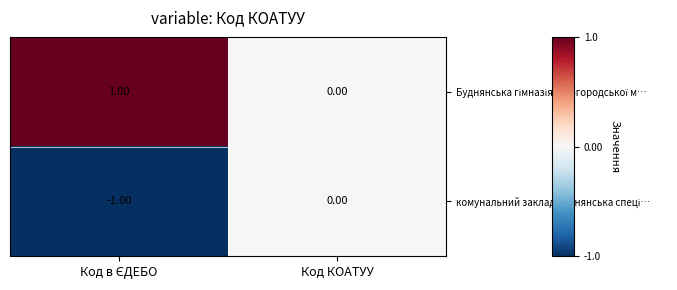

How many series are shown in this chart?

2